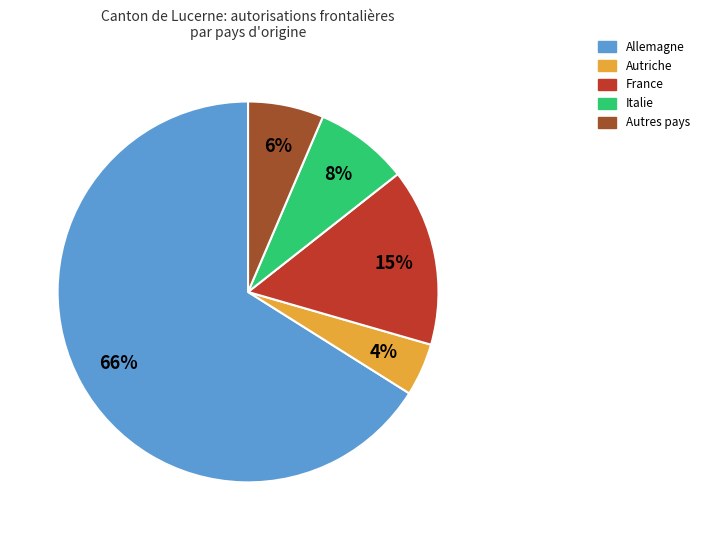

Is there any slice that represents more than half of the pie?

Yes